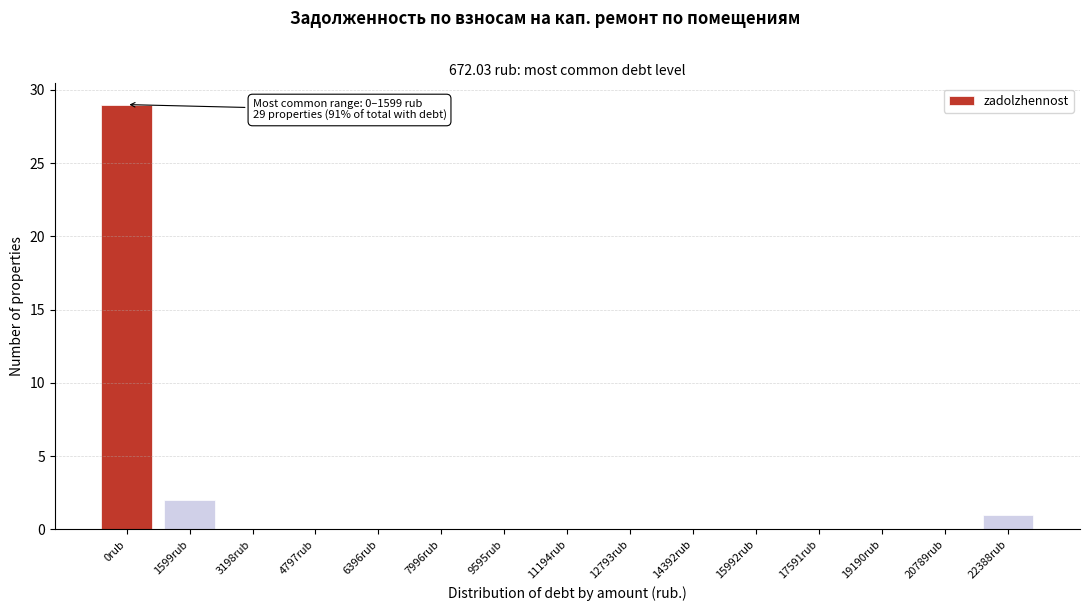

Reading right to left, what are all the values shown in this chart?

22388rub=1	20789rub=0	19190rub=0	17591rub=0	15992rub=0	14392rub=0	12793rub=0	11194rub=0	9595rub=0	7996rub=0	6396rub=0	4797rub=0	3198rub=0	1599rub=2	0rub=29